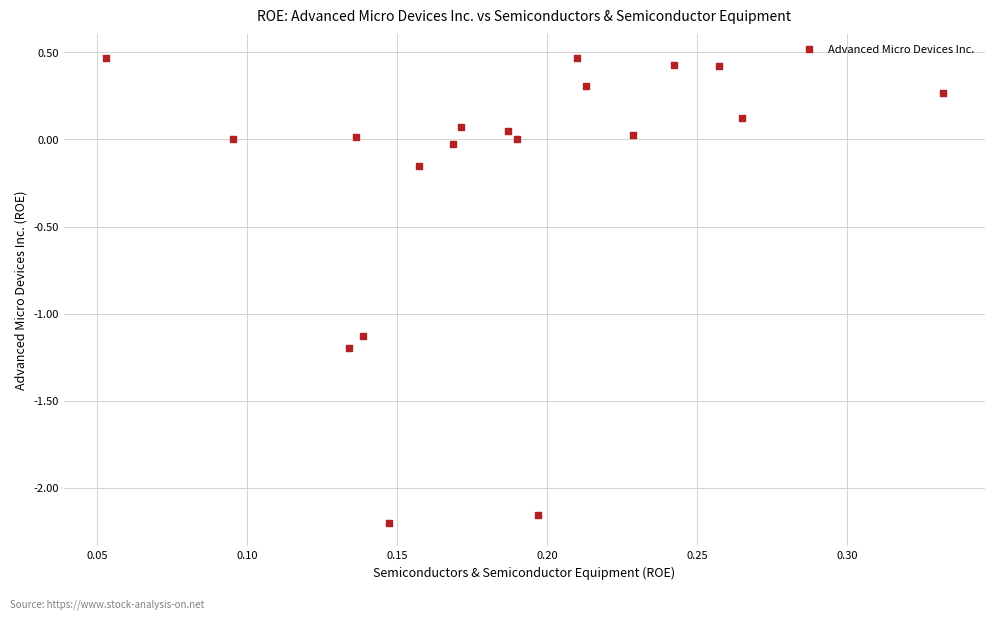

What is the range of Y values (max minus min)?

2.7